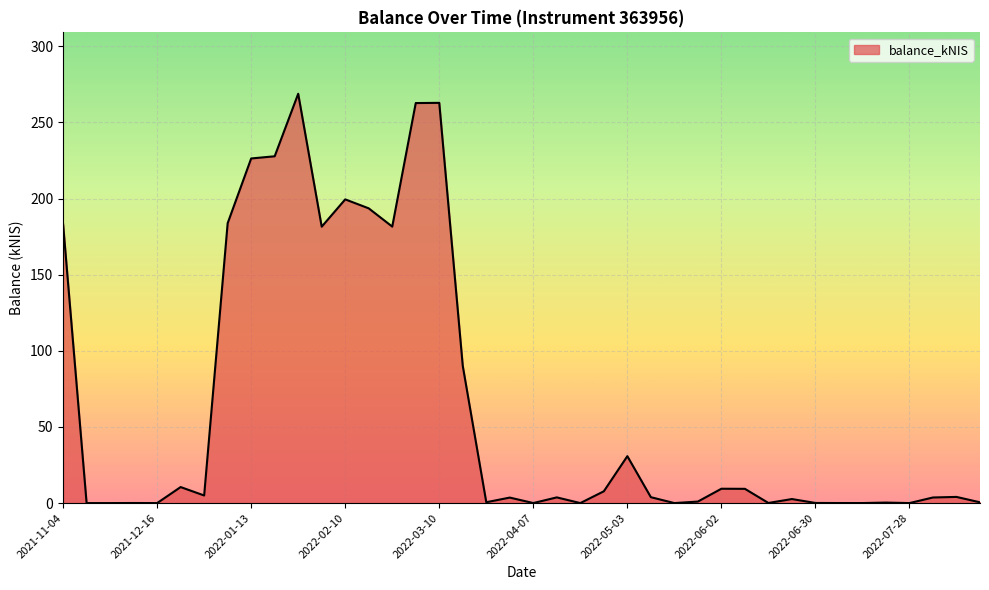

What is the maximum value shown in the chart?

268.8